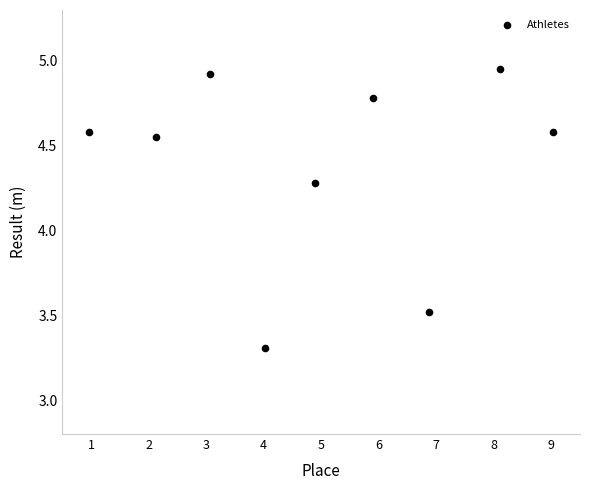

What Y value in the scatter plot is closest to 4?

4.3